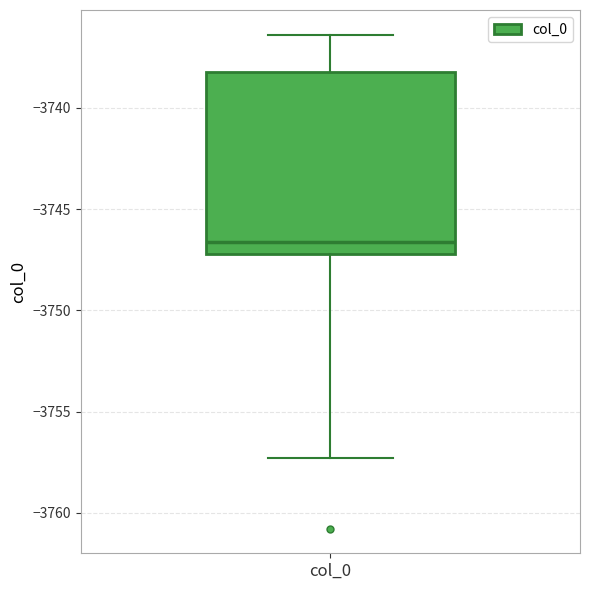

Read this box plot against the y-axis: the position of the median line, the range covered by the box, and the ends of both whiskers. The values are not printed on the chart, so give them approximately, as read against the axis.

median -3746.5, box -3747.0 to -3738.0, whiskers -3757.5 to -3736.5